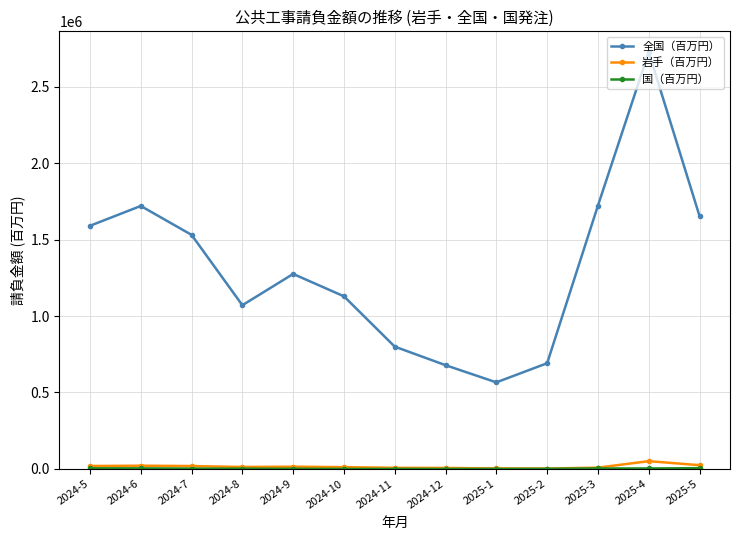

What is the minimum value shown in the chart?

97